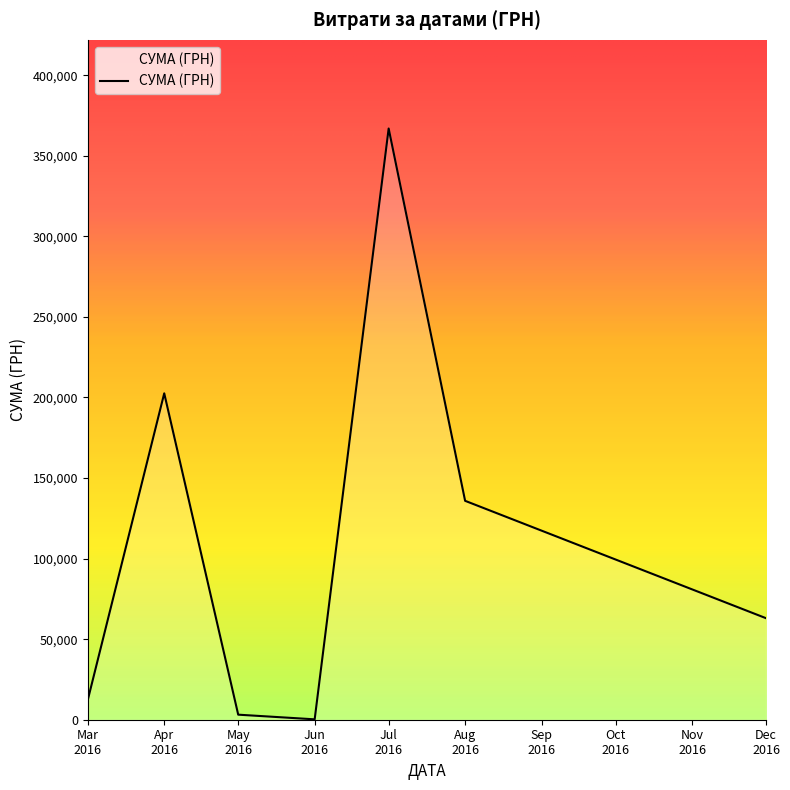

What is the maximum value shown in the chart?

366938.8